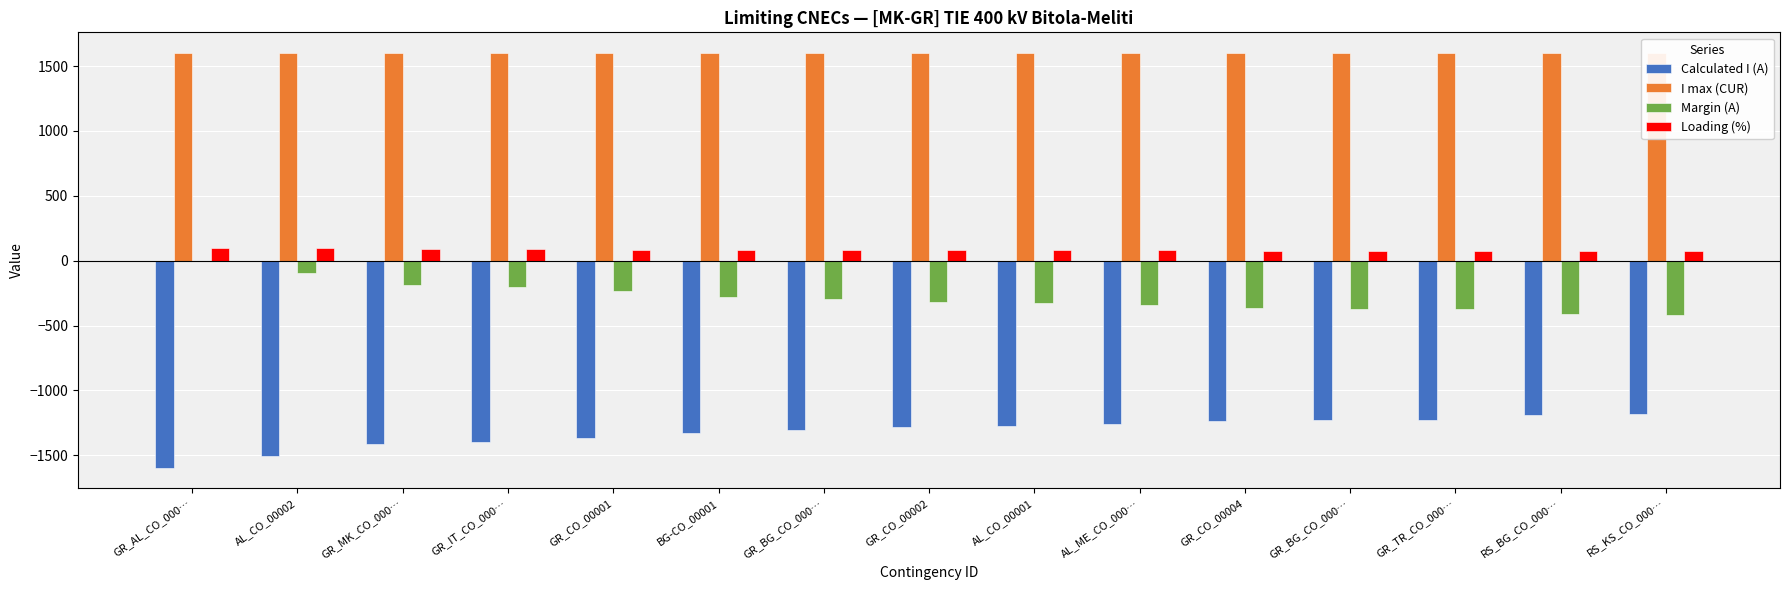

How many data points in Calculated I (A) are less than -1282?

7